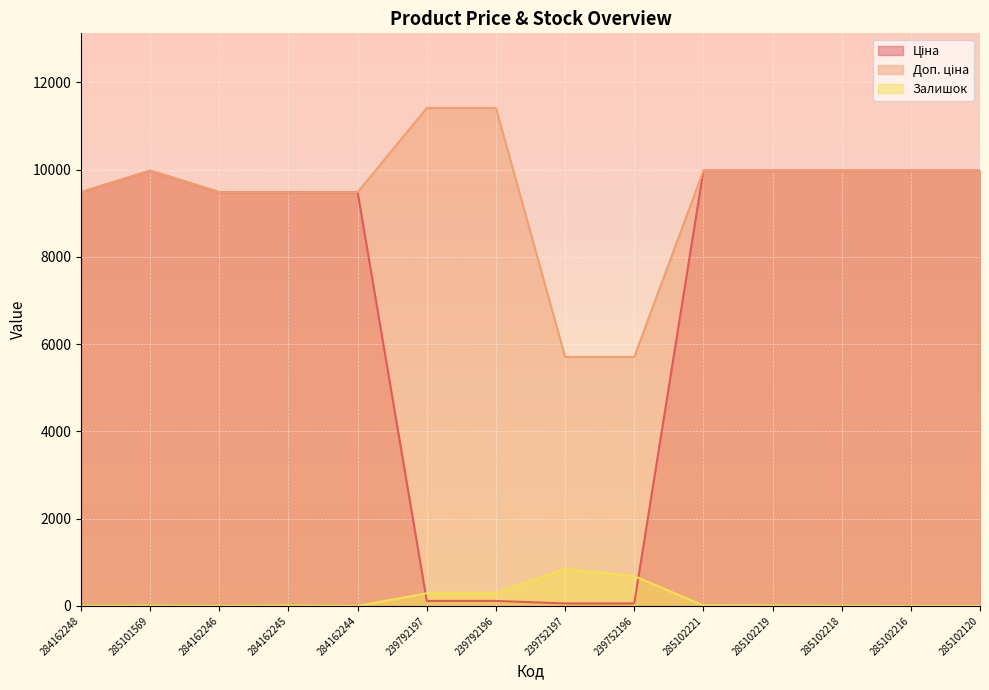

List the series in order of their peak value, lowest first.

Залишок, Ціна, Доп. ціна